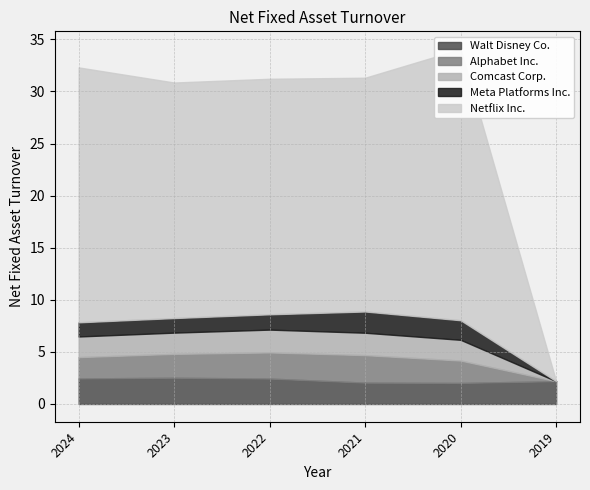

What is the sum of all Walt Disney Co. values?

13.7